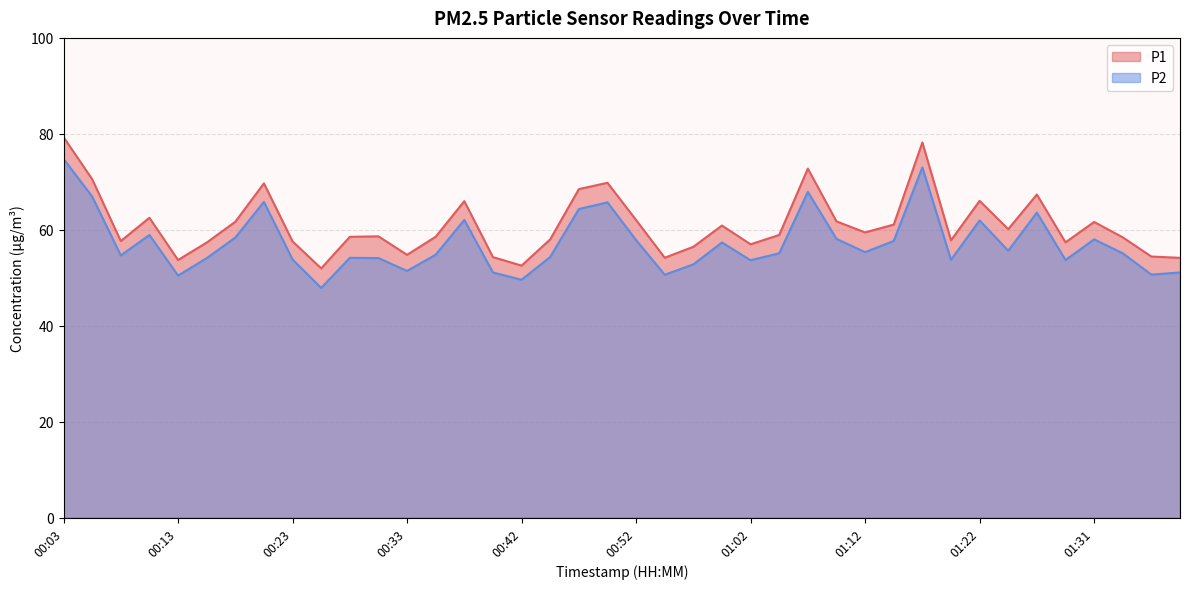

Which category has the lowest value in the P1 series?

00:25